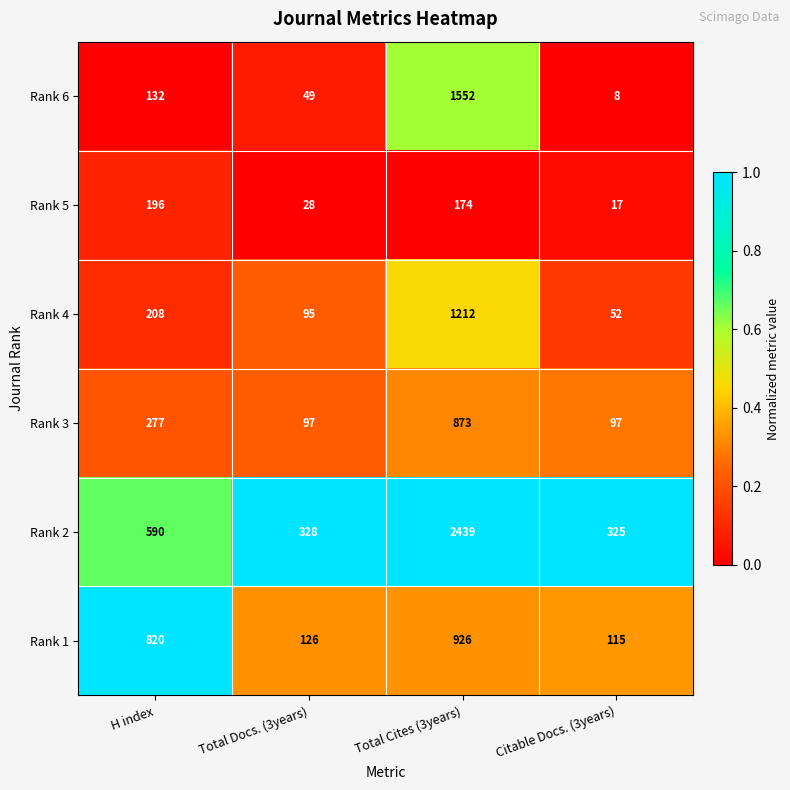

Which series has the largest total across all categories?

Rank 2